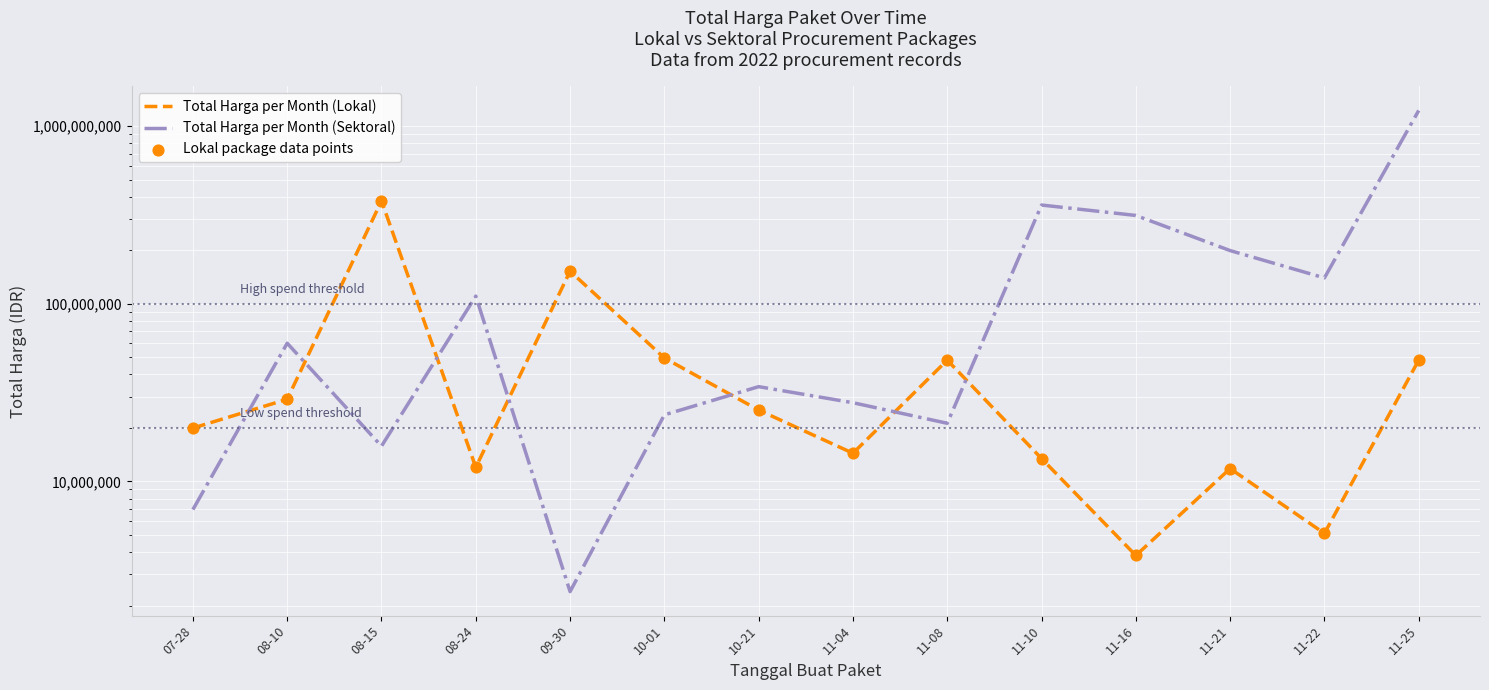

What are all the series names shown in the legend?

Total Harga per Month (Lokal), Total Harga per Month (Sektoral), Lokal package data points